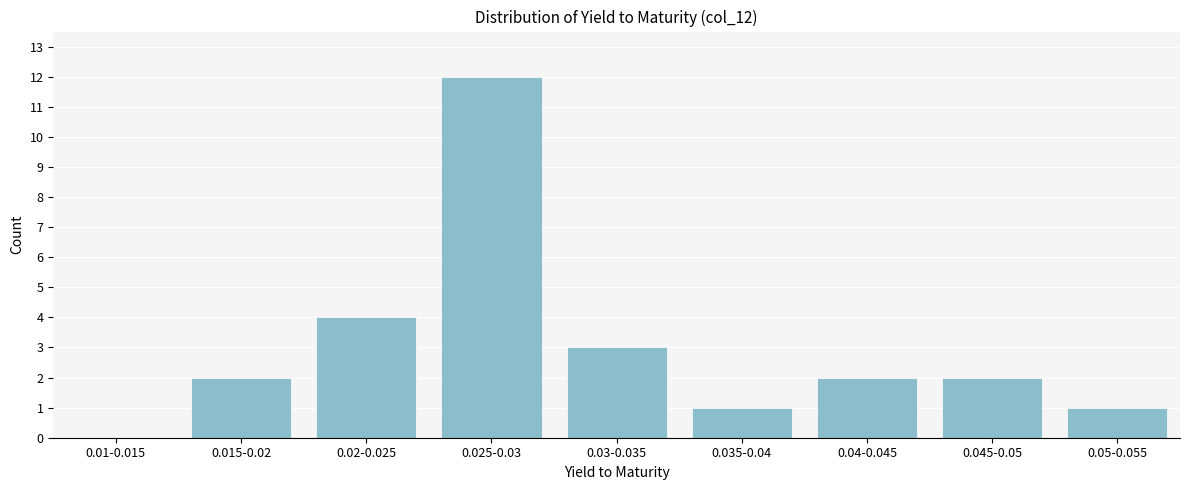

Reading right to left, transcribe all the data shown in this chart.

0.05-0.055=1	0.045-0.05=2	0.04-0.045=2	0.035-0.04=1	0.03-0.035=3	0.025-0.03=12	0.02-0.025=4	0.015-0.02=2	0.01-0.015=0